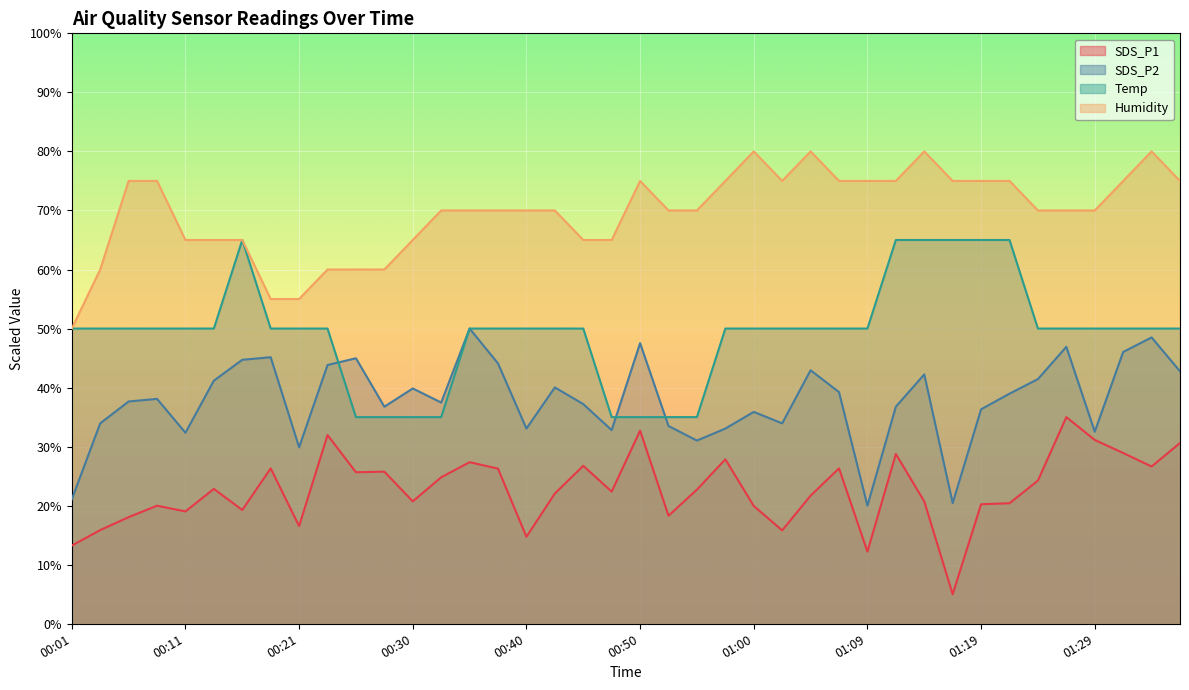

At which label does Temp reach its minimum?

00:26